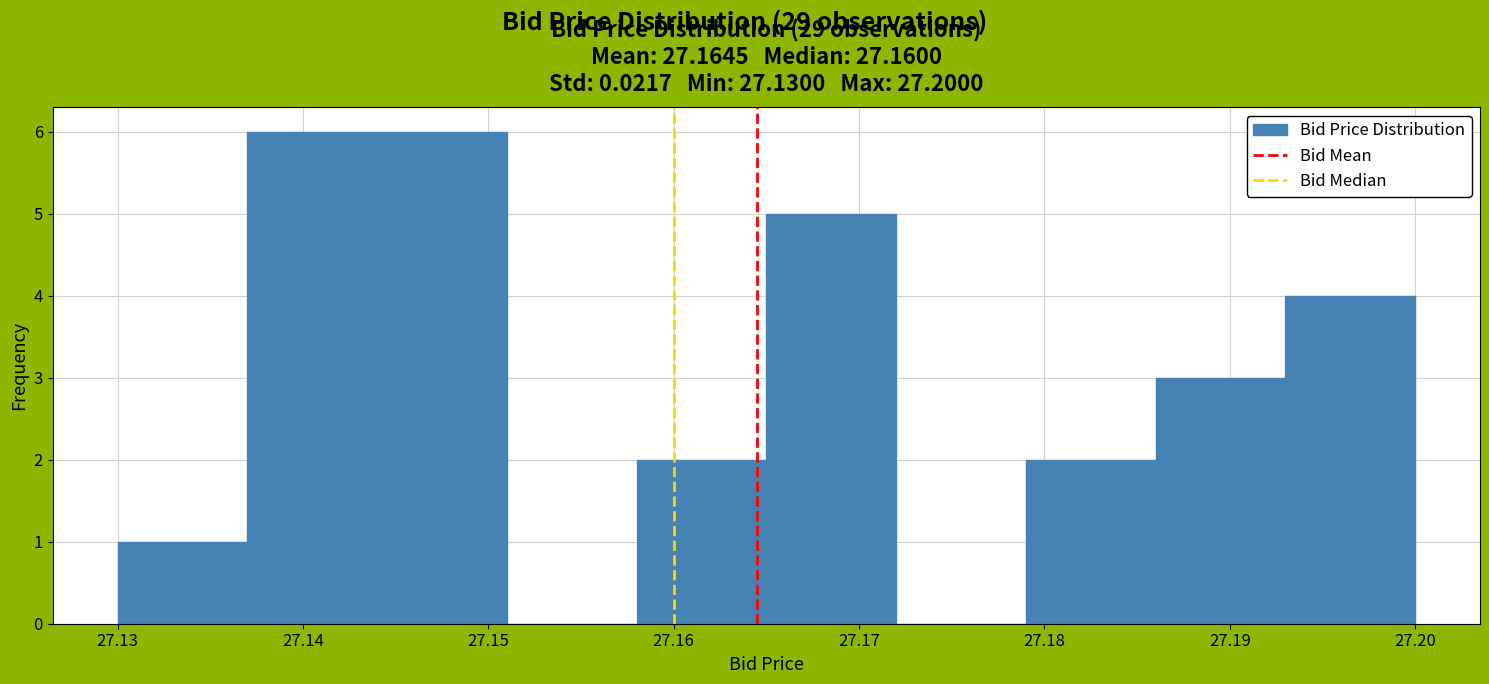

Reading left to right, list every bar in this chart as the range it spans on the x-axis followed by its height. The values are not printed on the chart, so give them approximately, as read against the axis.

27.130 to 27.137: 1
27.137 to 27.144: 6
27.144 to 27.151: 6
27.151 to 27.158: 0
27.158 to 27.165: 2
27.165 to 27.172: 5
27.172 to 27.179: 0
27.179 to 27.186: 2
27.186 to 27.193: 3
27.193 to 27.200: 4